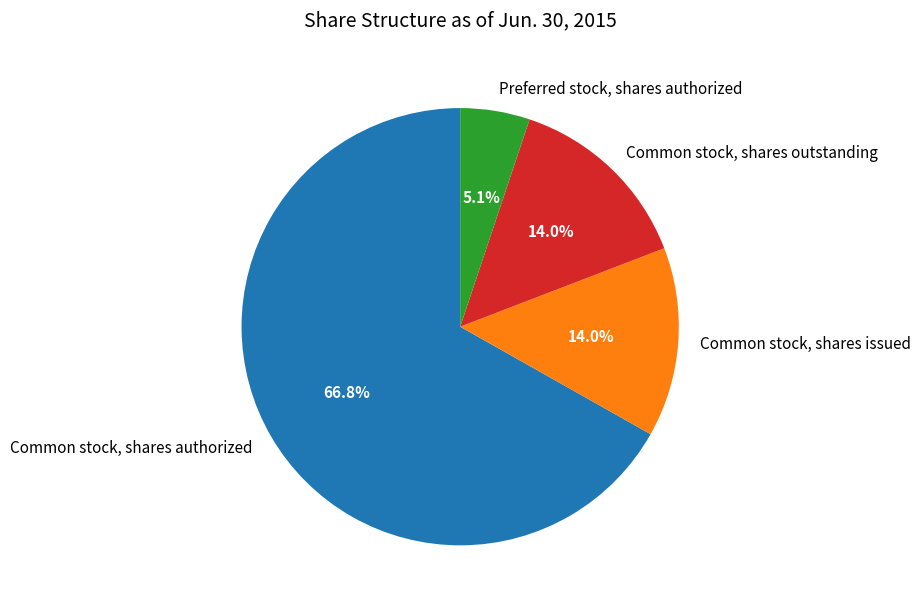

To the nearest percent, what is the difference between the Common stock, shares issued and Common stock, shares authorized slice percentages?

53%